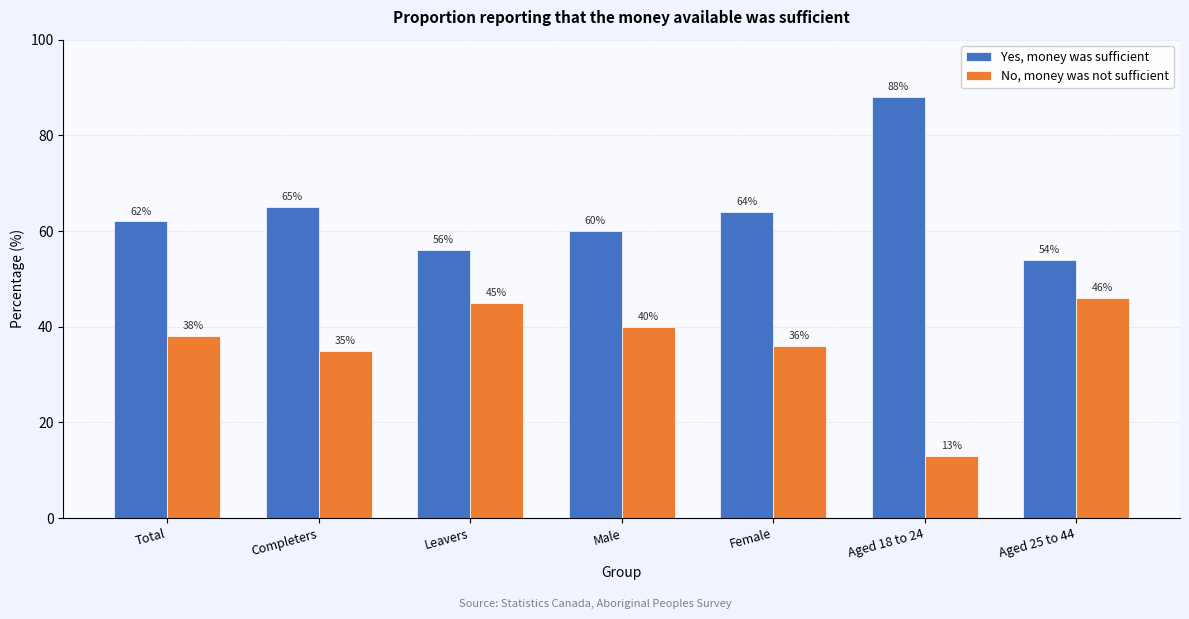

Reading left to right, transcribe all the data shown in this chart.

Yes, money was sufficient: 62	65	56	60	64	88	54
No, money was not sufficient: 38	35	45	40	36	13	46